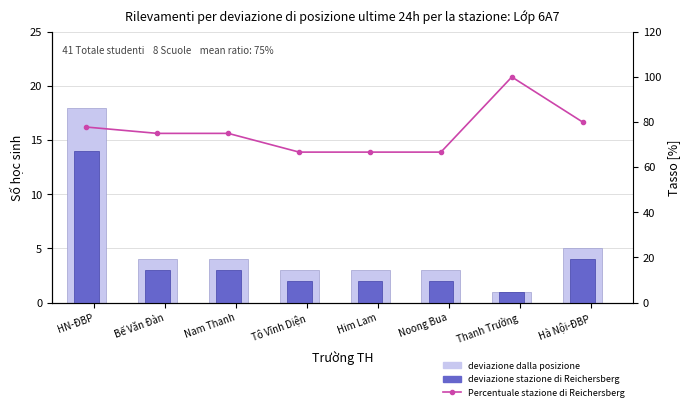

How many data points in Percentuale stazione di Reichersberg are less than 75?

3